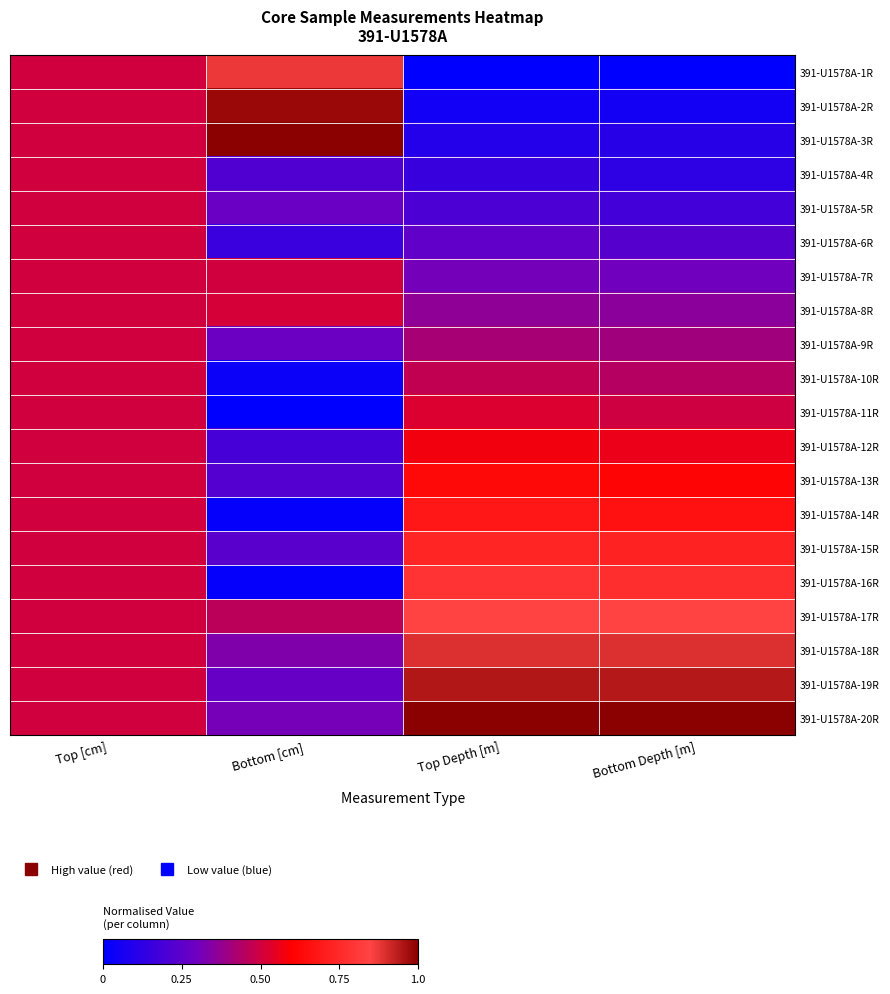

At which category is the sum across all series the highest?

Top [cm]